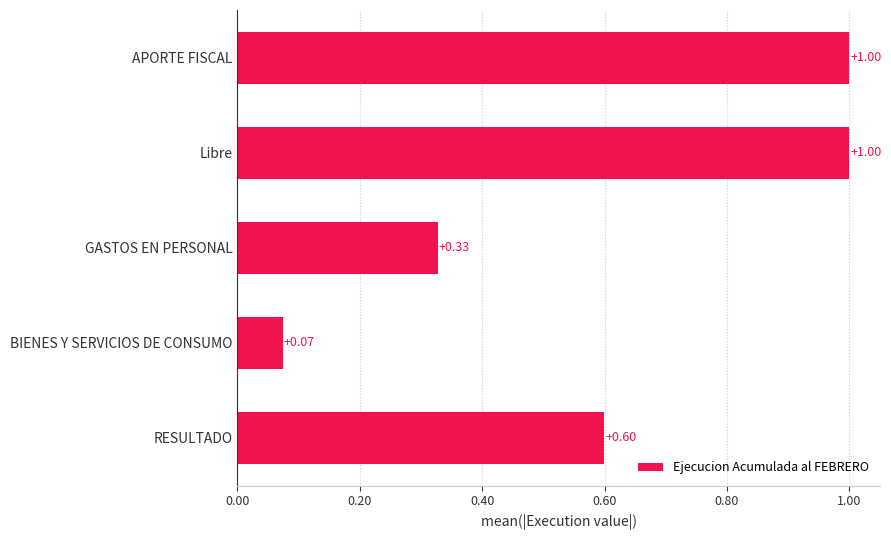

What is the change in value from RESULTADO to GASTOS EN PERSONAL?

-0.3